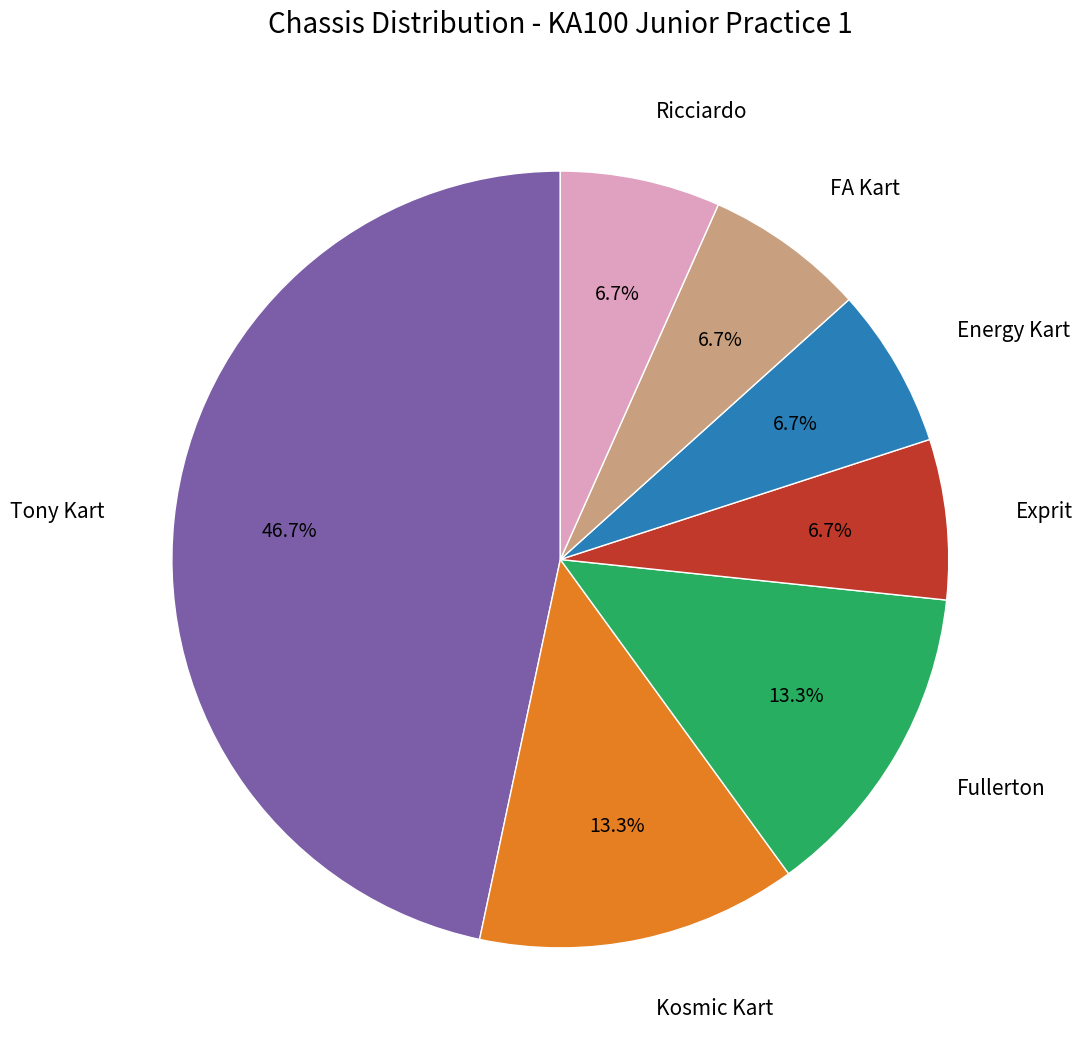

Which slice is the largest?

Tony Kart